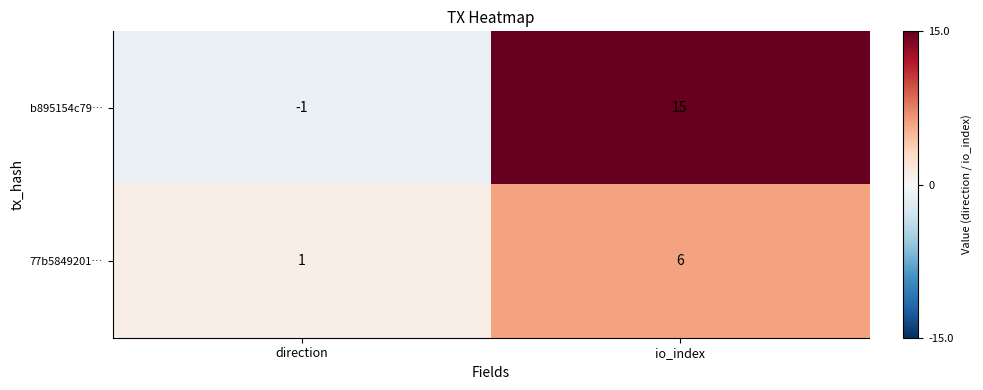

Where is b895154c79… nearest to the value 7?

direction